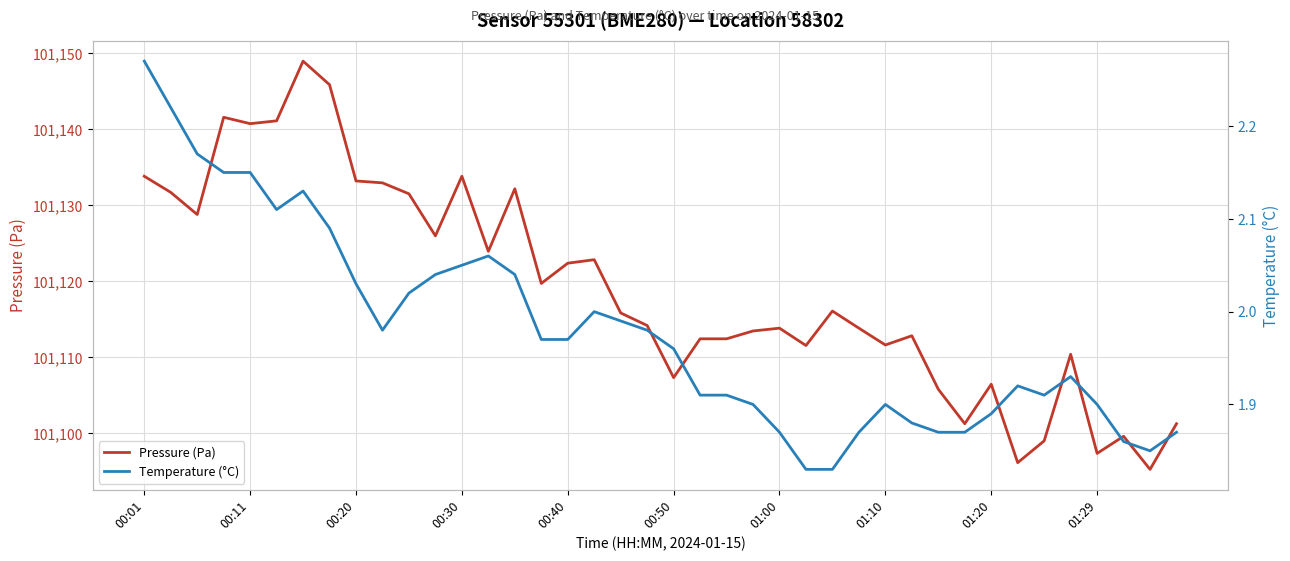

What is the difference between the highest and lowest values at 01:00?

101112.0